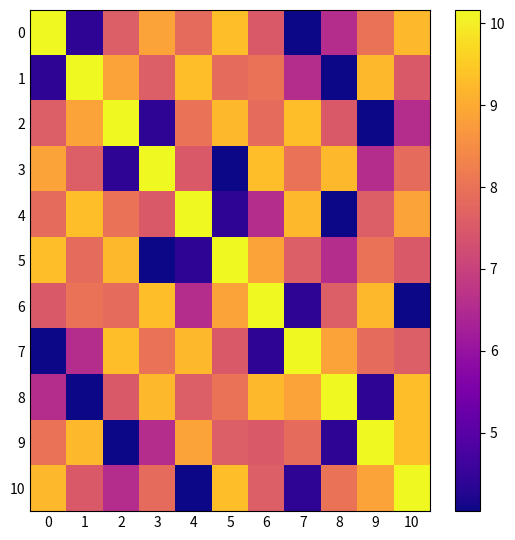

Rank the series by their maximum value, from highest to lowest.

row_0, row_1, row_2, row_3, row_4, row_5, row_6, row_7, row_8, row_9, row_10